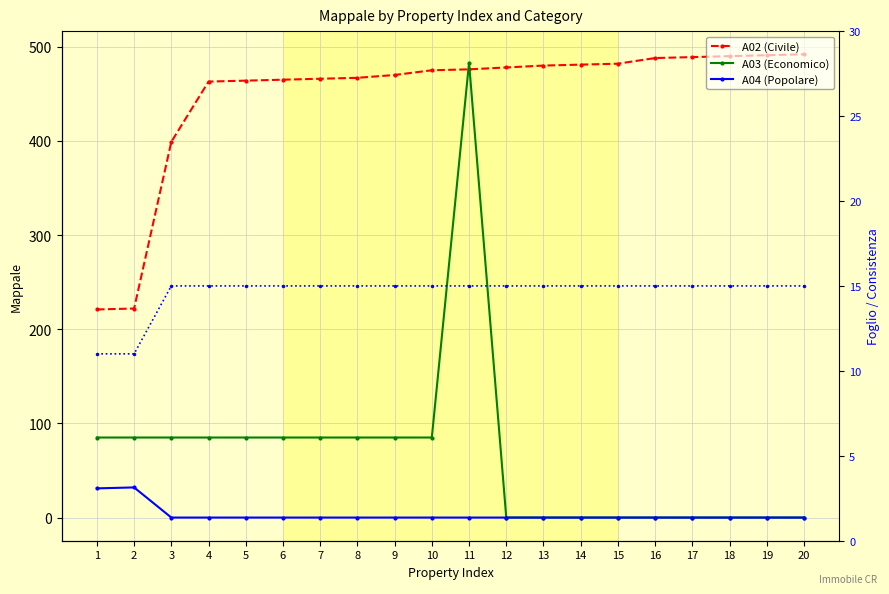

Between 14 and 5, which is larger?

14